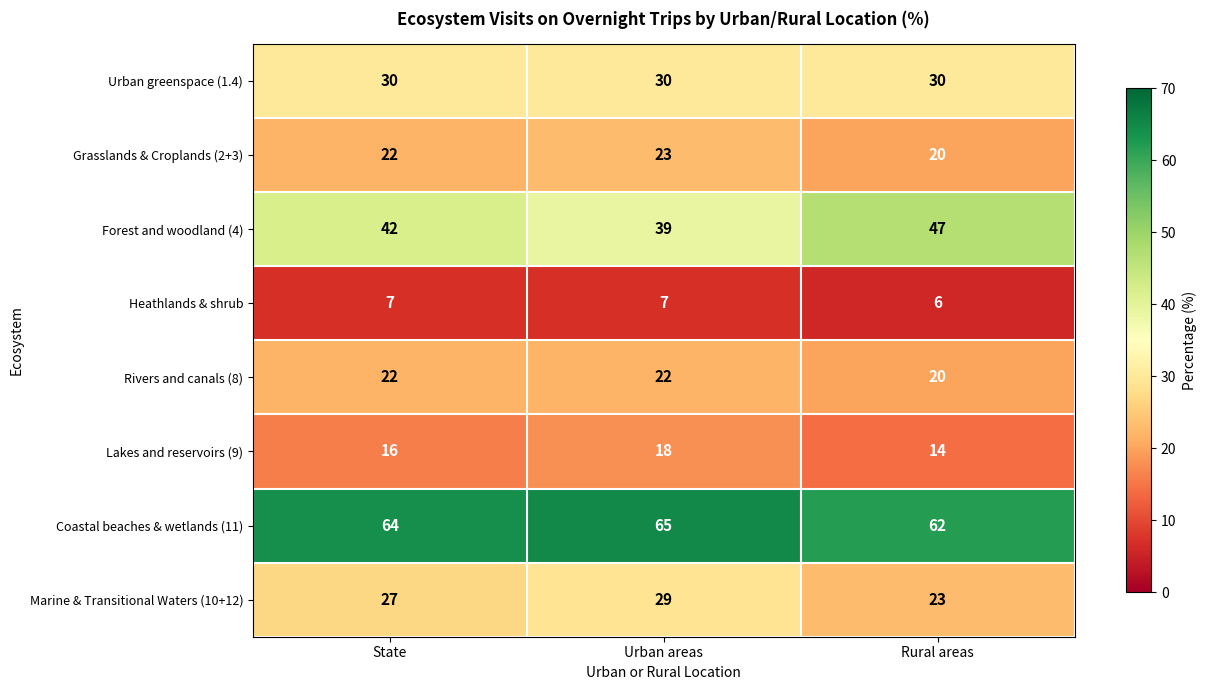

Is it true that Grasslands & Croplands (2+3) equals 7 at State?

False